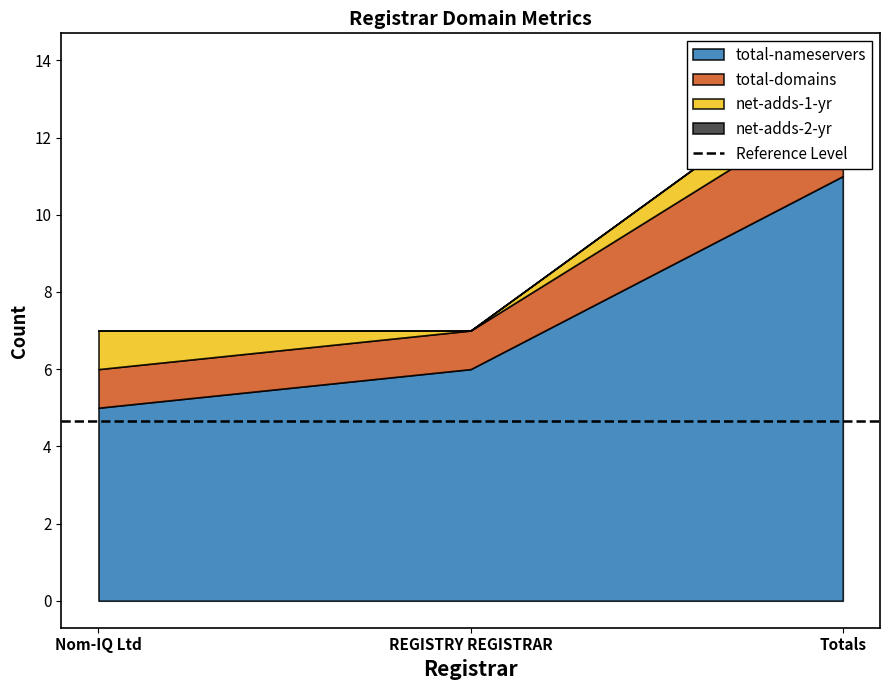

How many lines are shown in the chart?

4